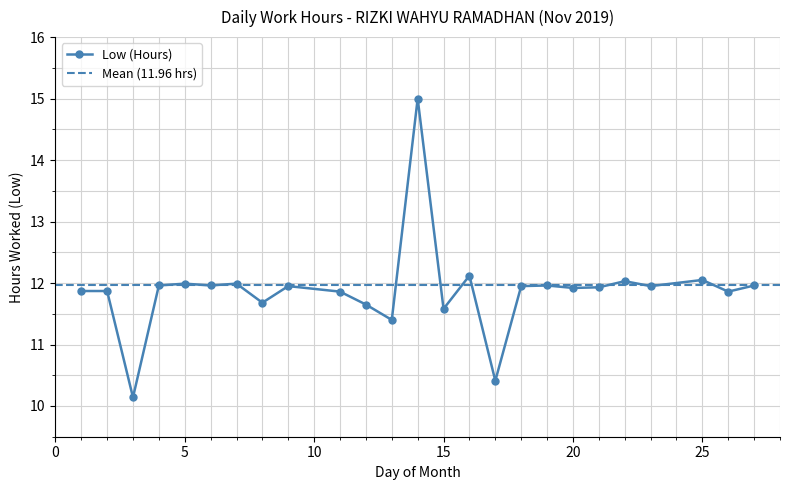

Reading left to right, transcribe all the data shown in this chart.

11.9	11.9	10.1	12.0	12.0	12.0	12.0	11.7	11.9	11.9	11.7	11.4	15.0	11.6	12.1	10.4	11.9	12.0	11.9	11.9	12.0	11.9	12.1	11.9	12.0